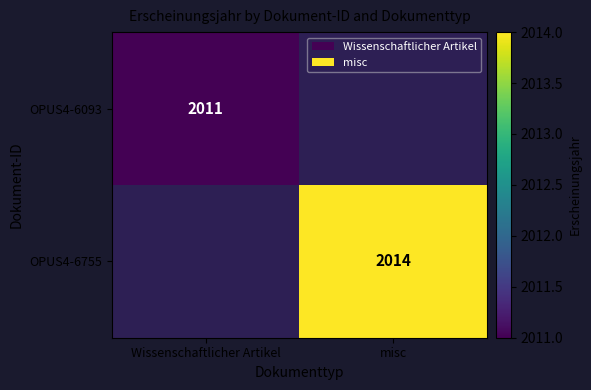

Is it true that OPUS4-6093 equals 2011 at Wissenschaftlicher Artikel?

True